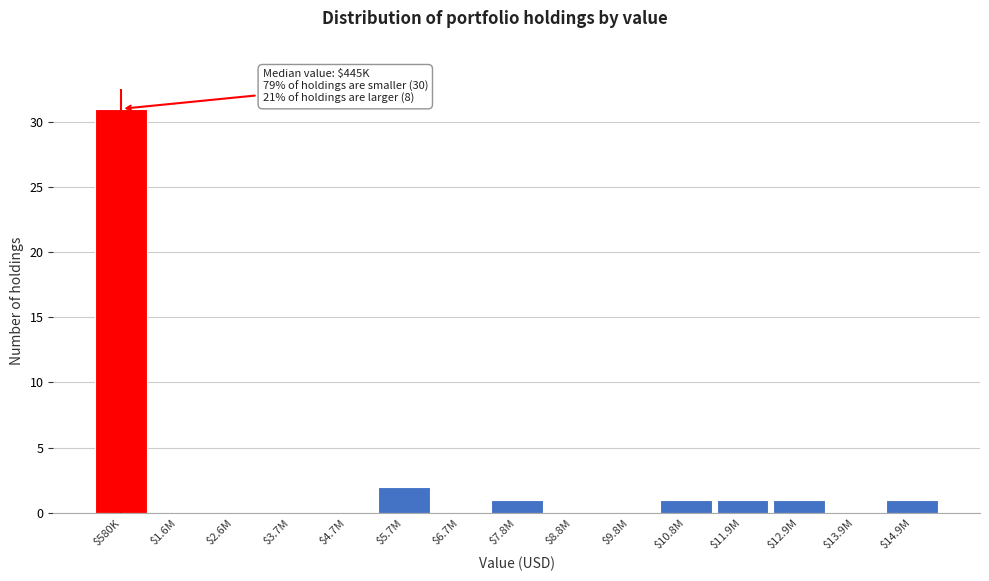

Where is the data nearest to the value 15?

$5.7M